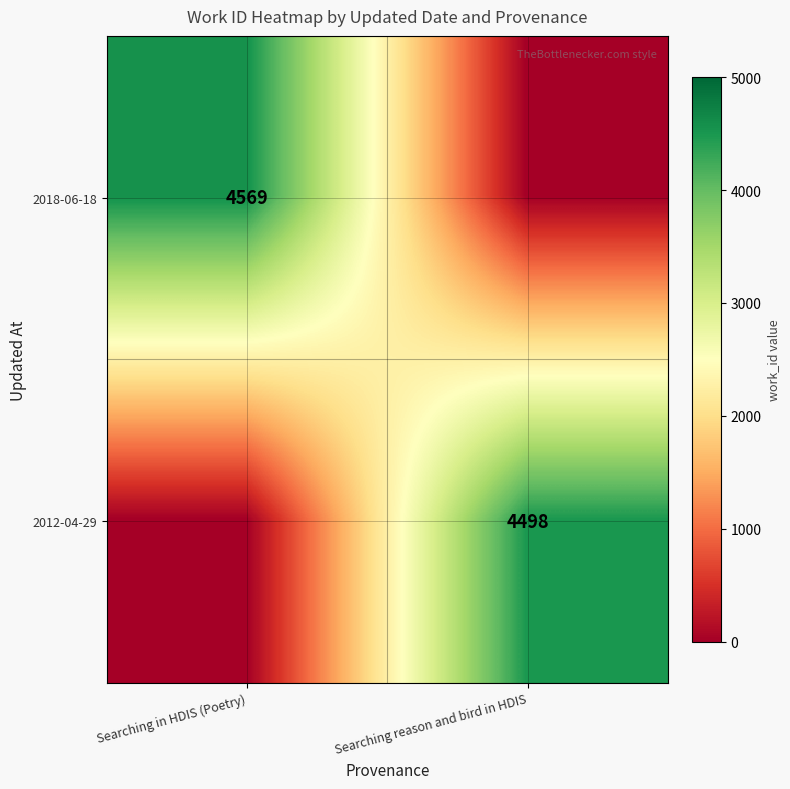

True or false: 2012-04-29 has a value of 4498 at Searching reason and bird in HDIS.

True